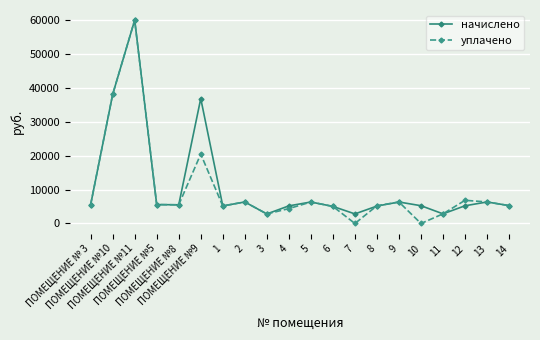

Which series has the widest spread of values?

уплачено